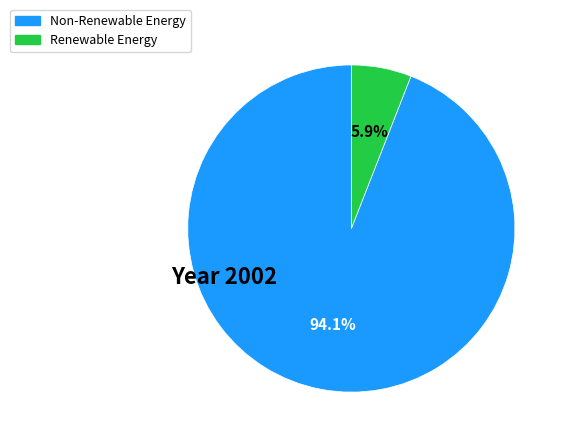

Does any single category account for the majority?

Yes